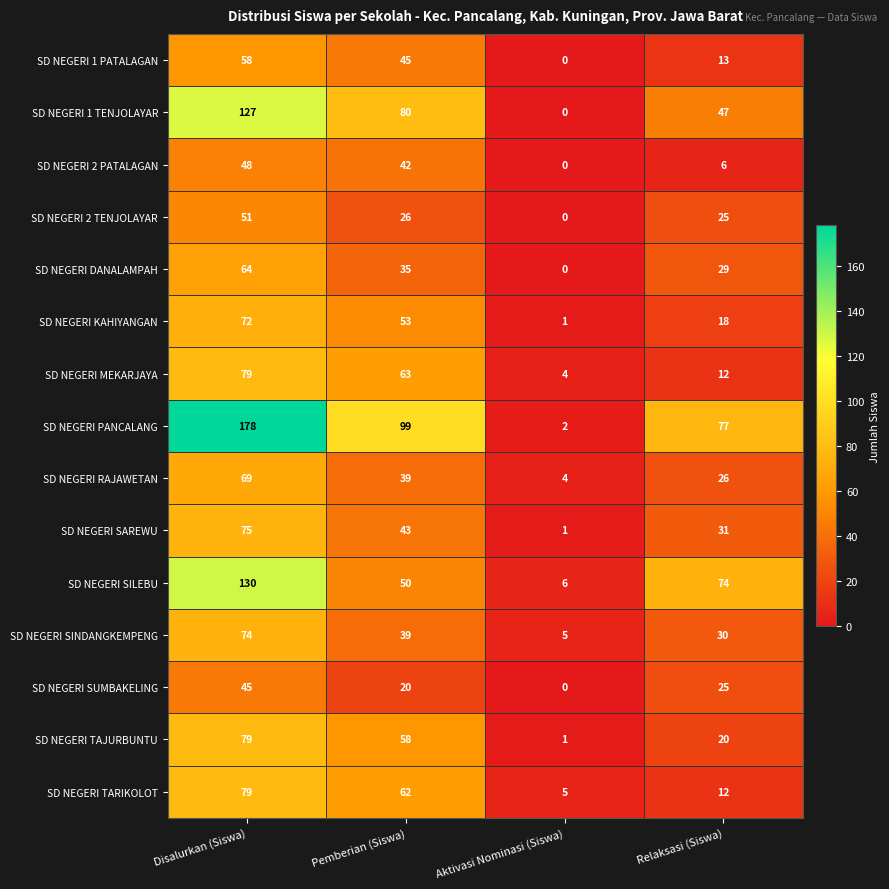

At which category does the chart reach its minimum across all series?

Aktivasi Nominasi (Siswa)